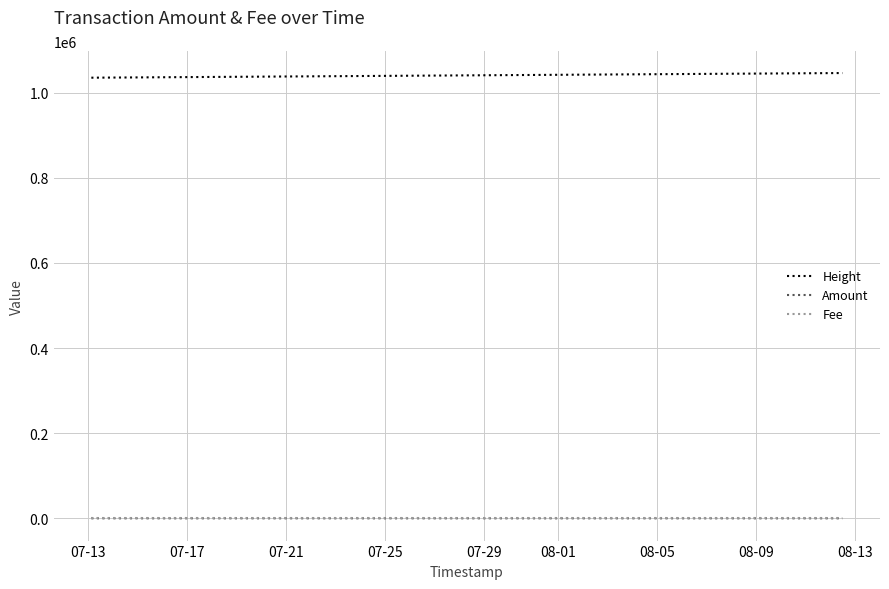

What is the greatest value displayed?

1046354.0